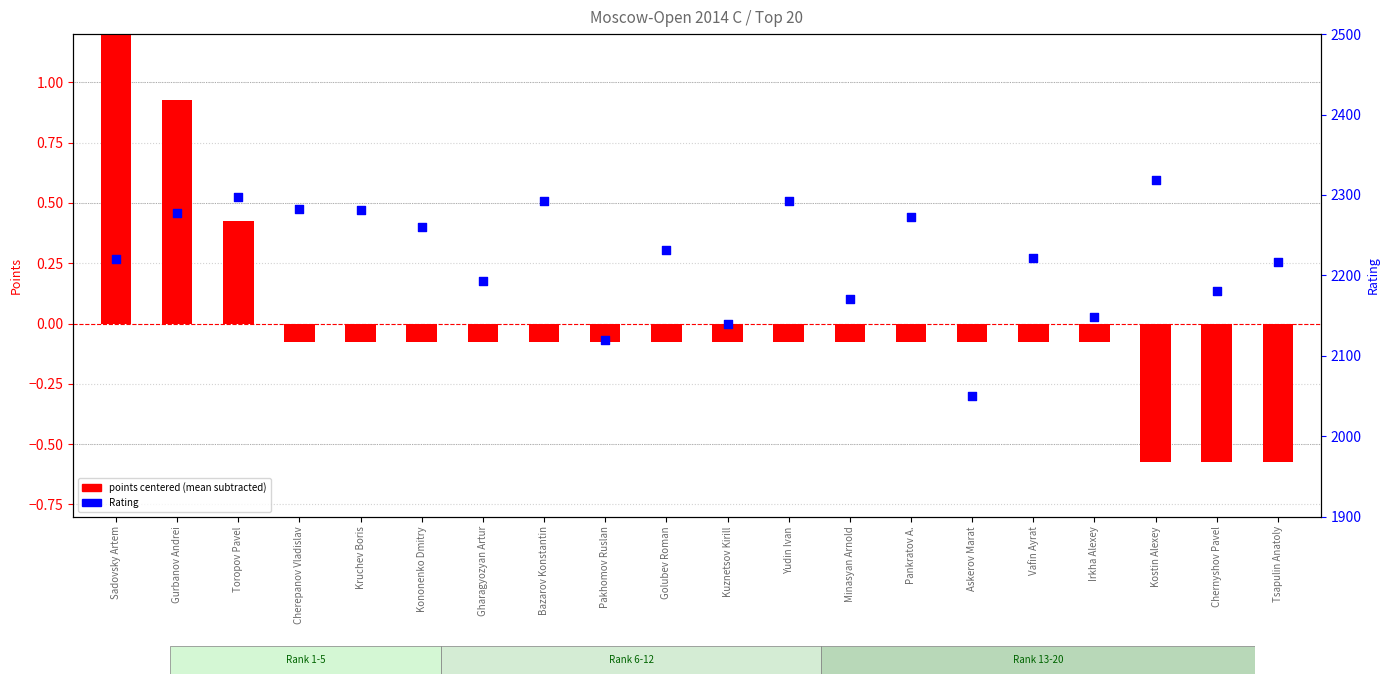

Which series has the largest Y range (max minus min)?

Rating